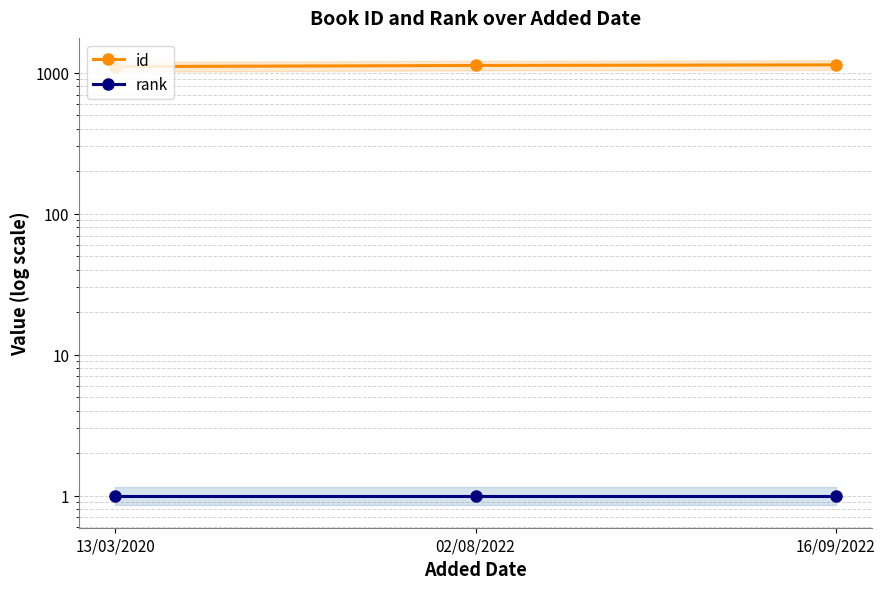

What is the sum of the id values at 16/09/2022 and 02/08/2022?

2267